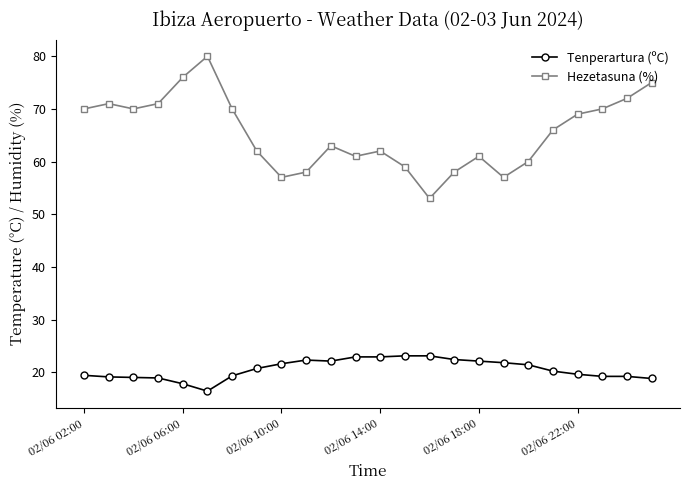

True or false: Hezetasuna (%) and Tenperartura (ºC) cross at least once.

False